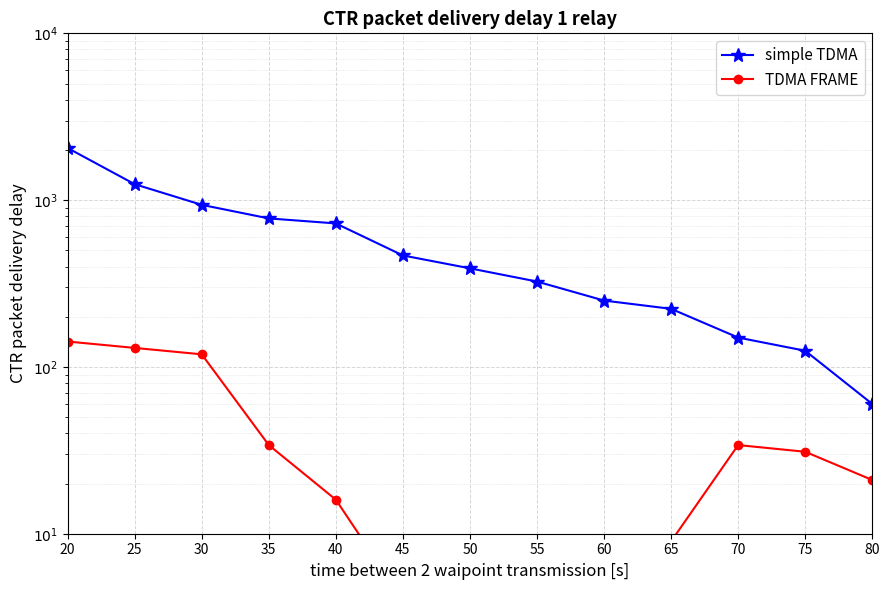

True or false: TDMA FRAME has a value of 3 at 50.

False